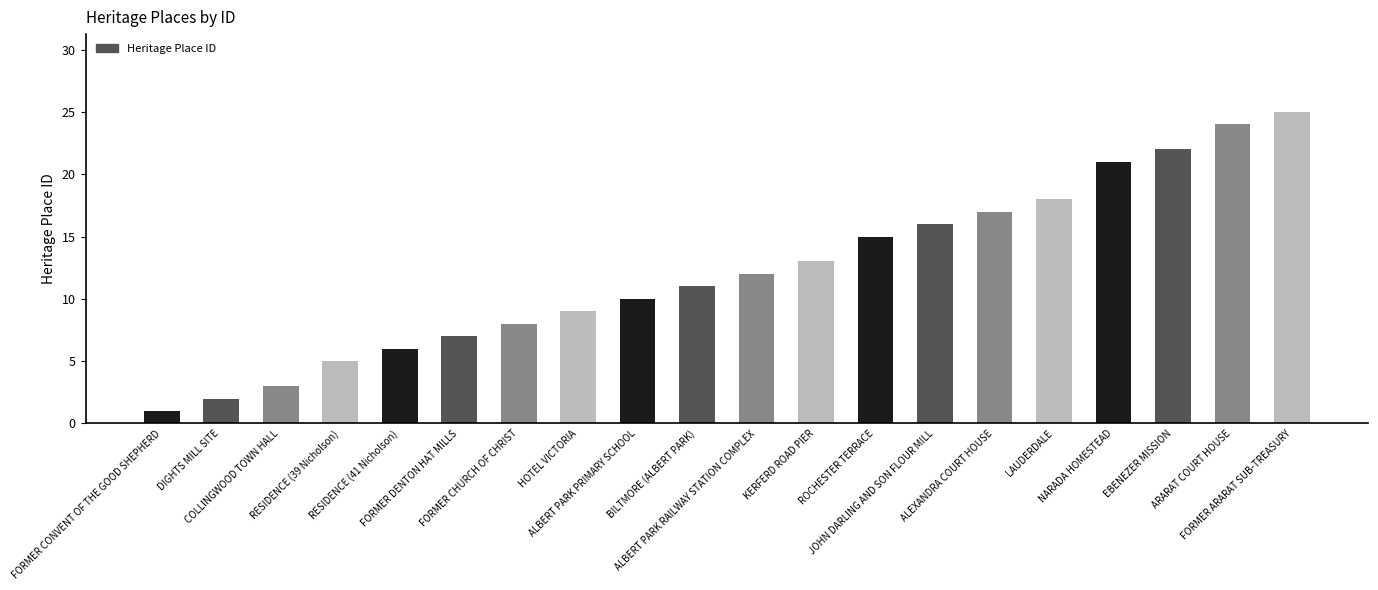

What is the maximum value shown in the chart?

25